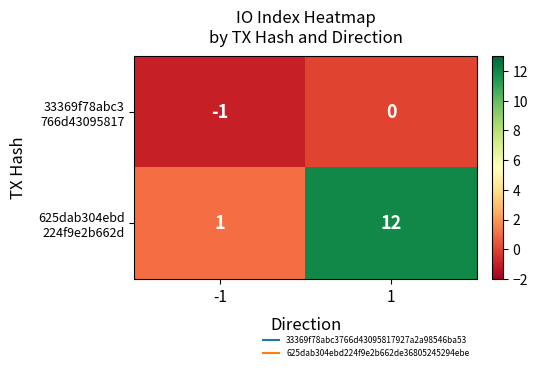

What is the spread (max minus min) of values at -1?

2